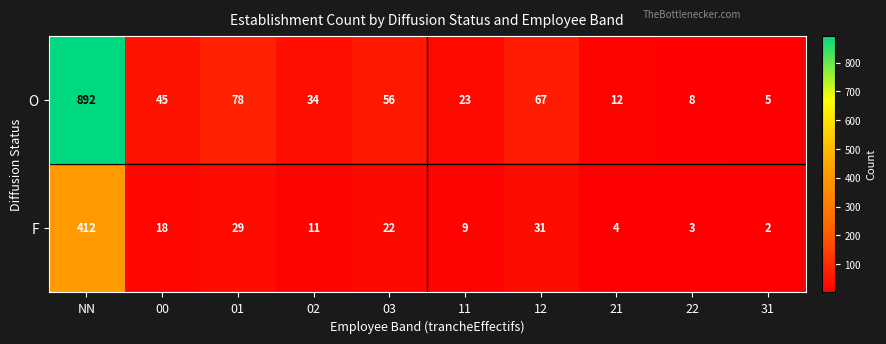

Which category has the highest value across all series?

NN